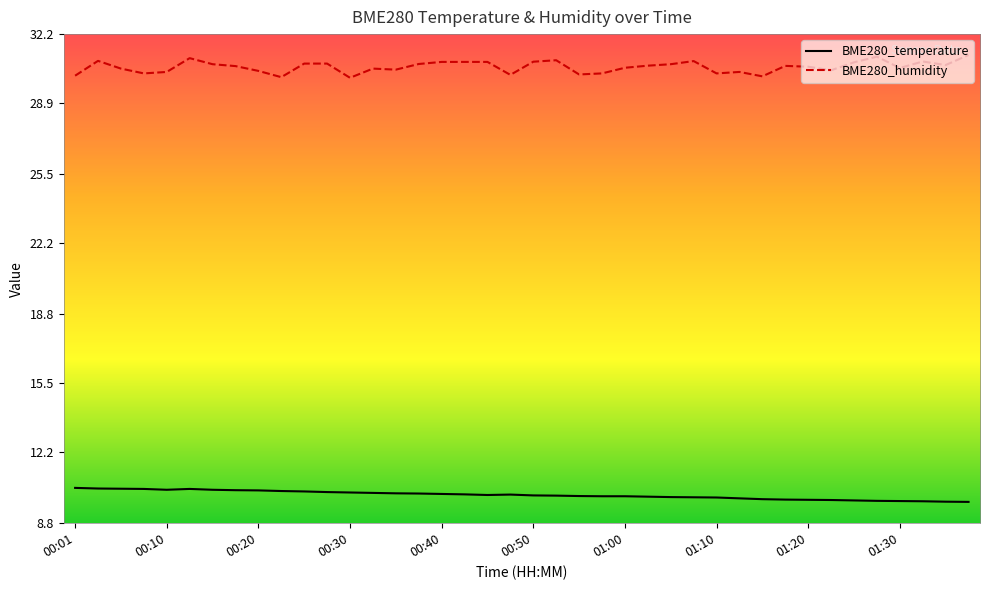

Rank the series by their average value, from lowest to highest.

BME280_temperature, BME280_humidity